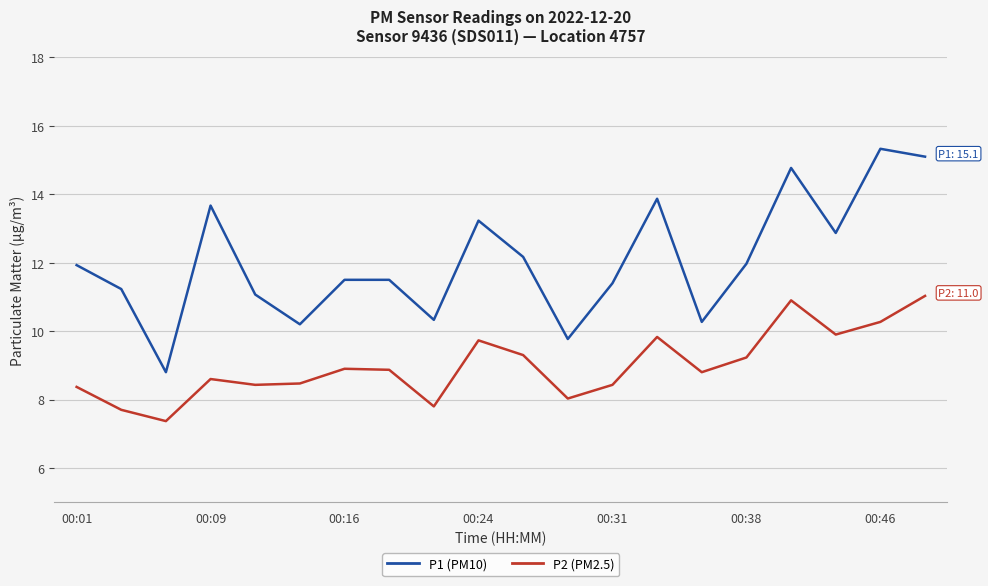

True or false: P1 (PM10) and P2 (PM2.5) cross at least once.

False